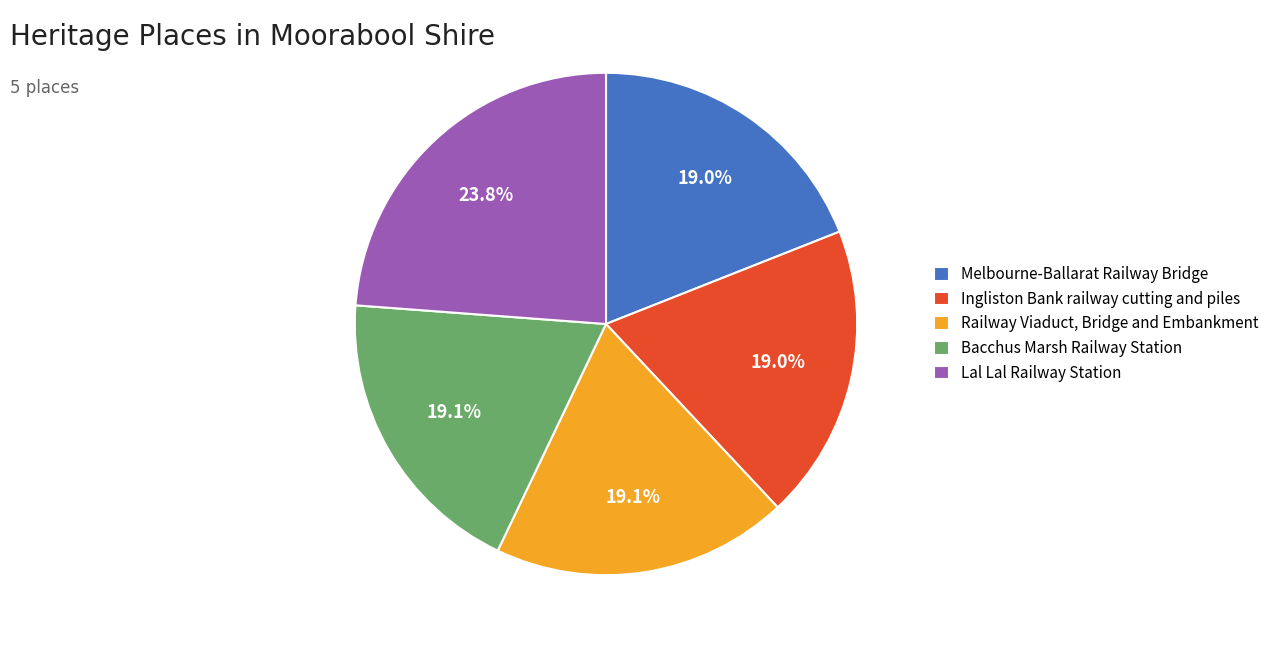

To the nearest percent, what portion does Melbourne-Ballarat Railway Bridge represent?

19%